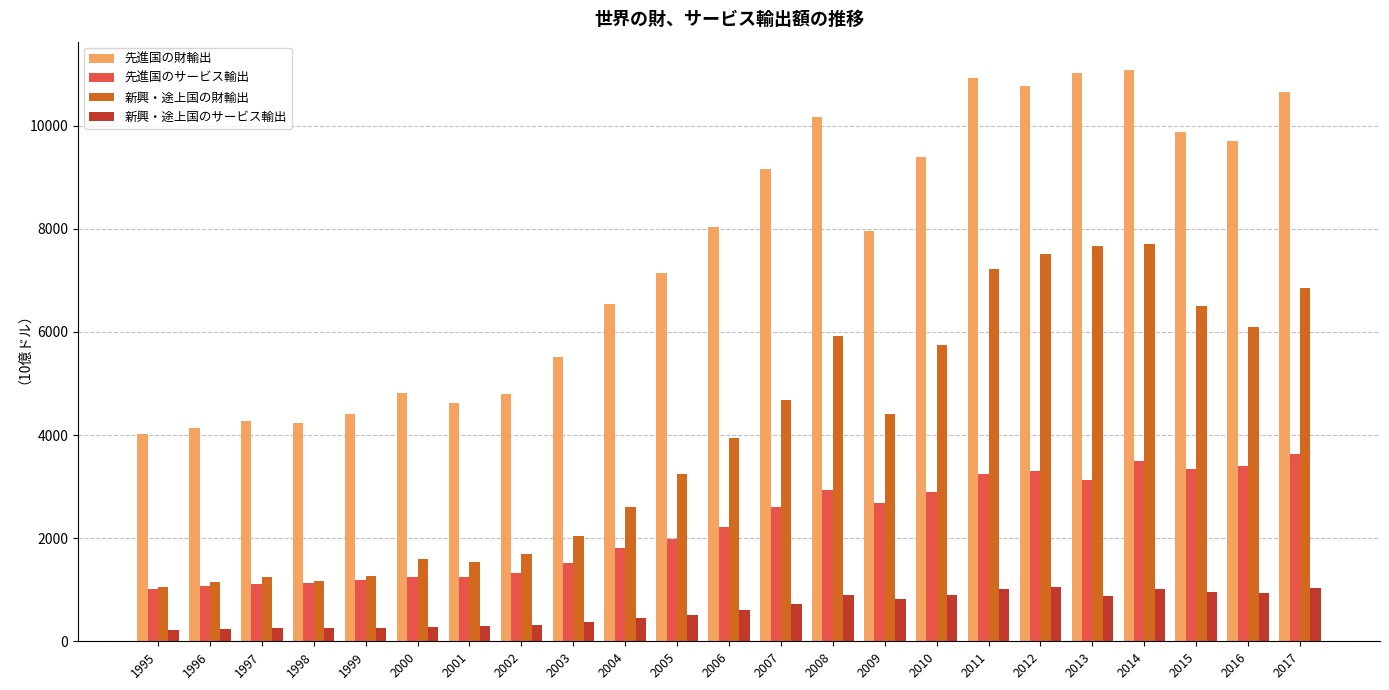

Which series has the largest total across all categories?

先進国の財輸出